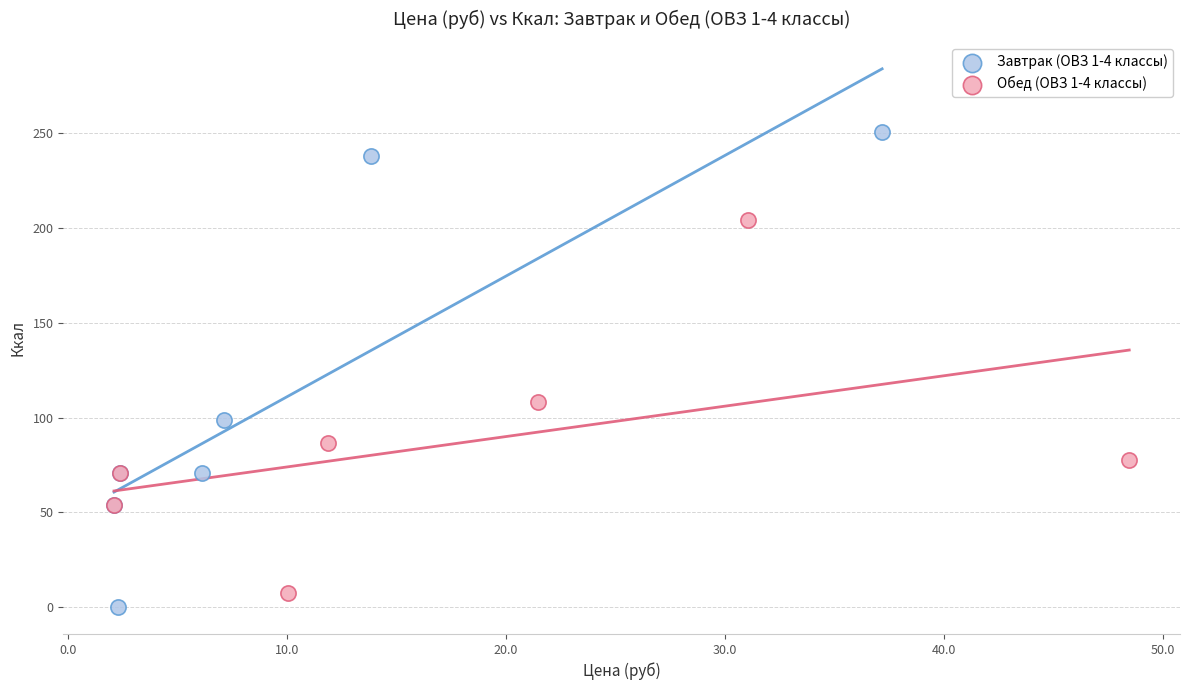

Which series has the widest spread of Y values?

Завтрак (ОВЗ 1-4 классы)